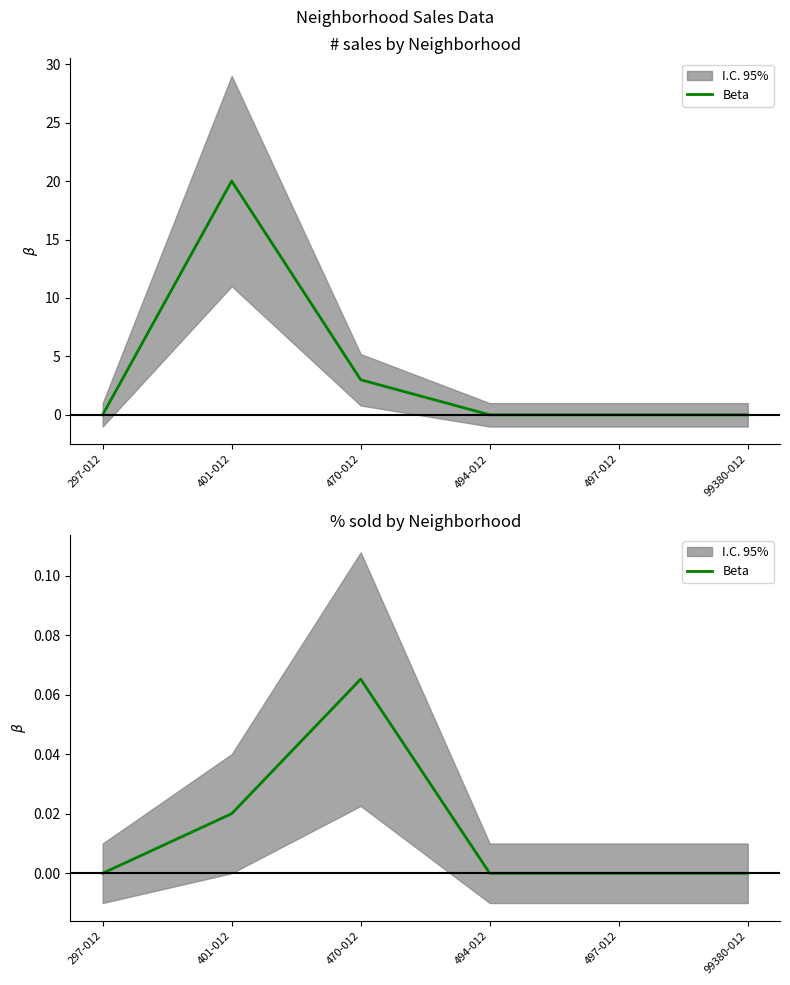

List the labels in order of value, largest first.

470-012, 401-012, 297-012, 494-012, 497-012, 99380-012